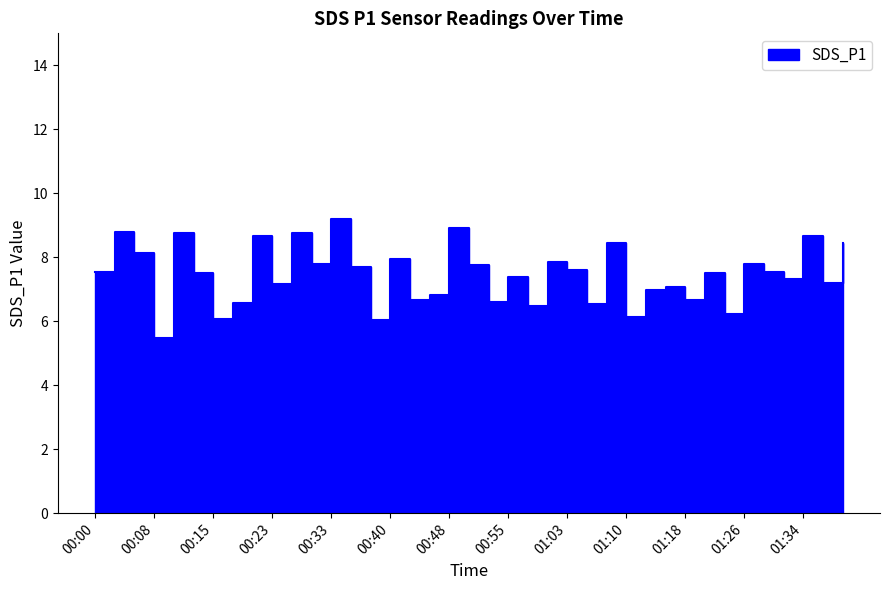

At which category does the chart reach its peak across all series?

00:33